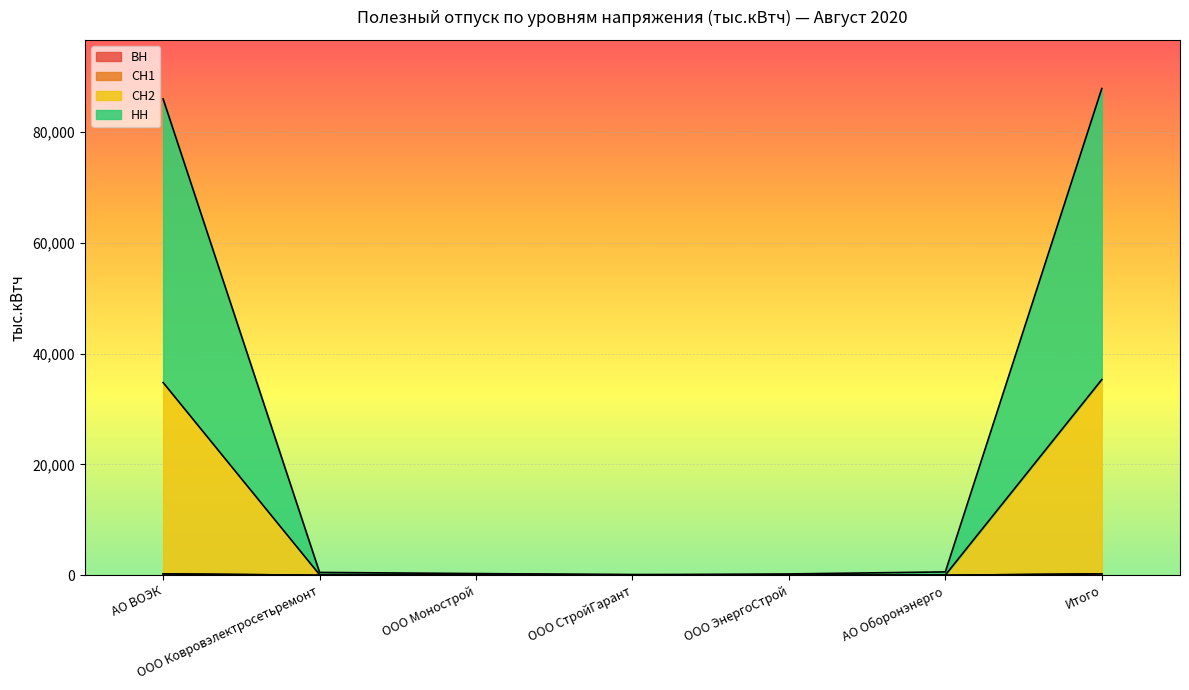

List the series in order of their peak value, highest first.

НН, СН2, ВН